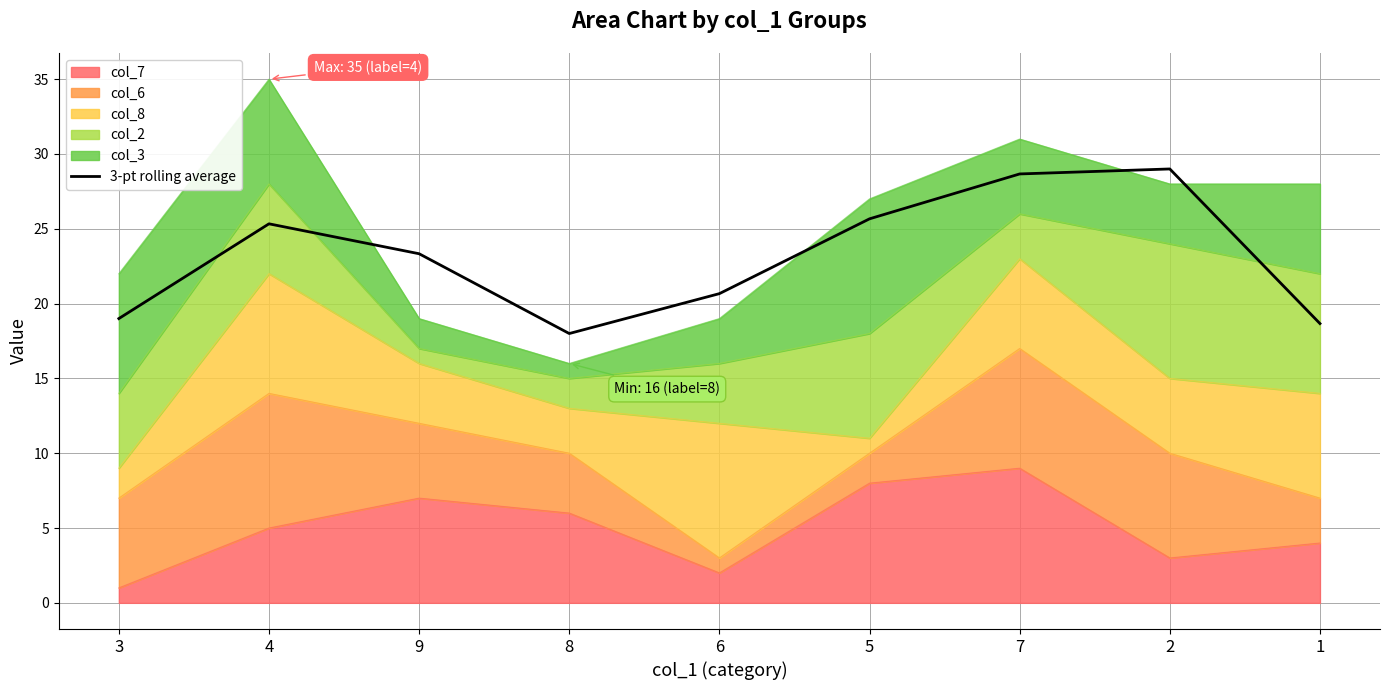

What is the label of the 2nd point from the right?

2